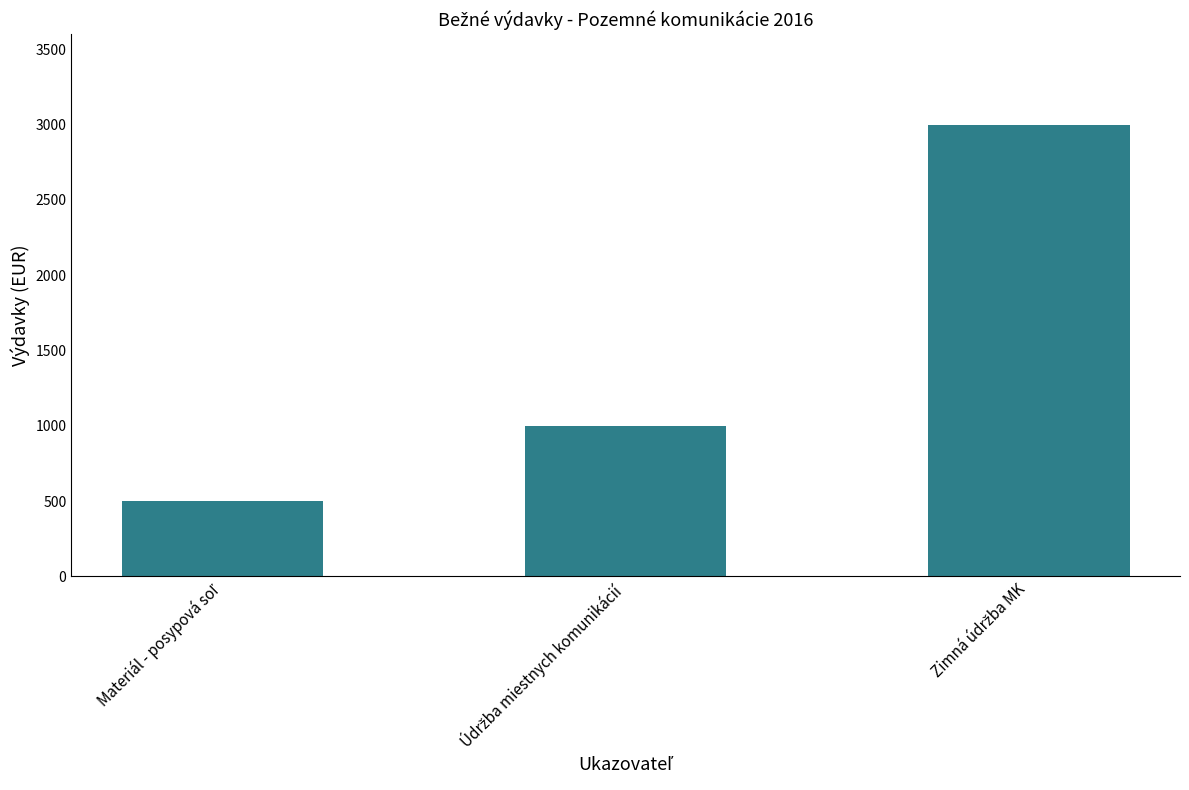

What is the minimum value shown in the chart?

500